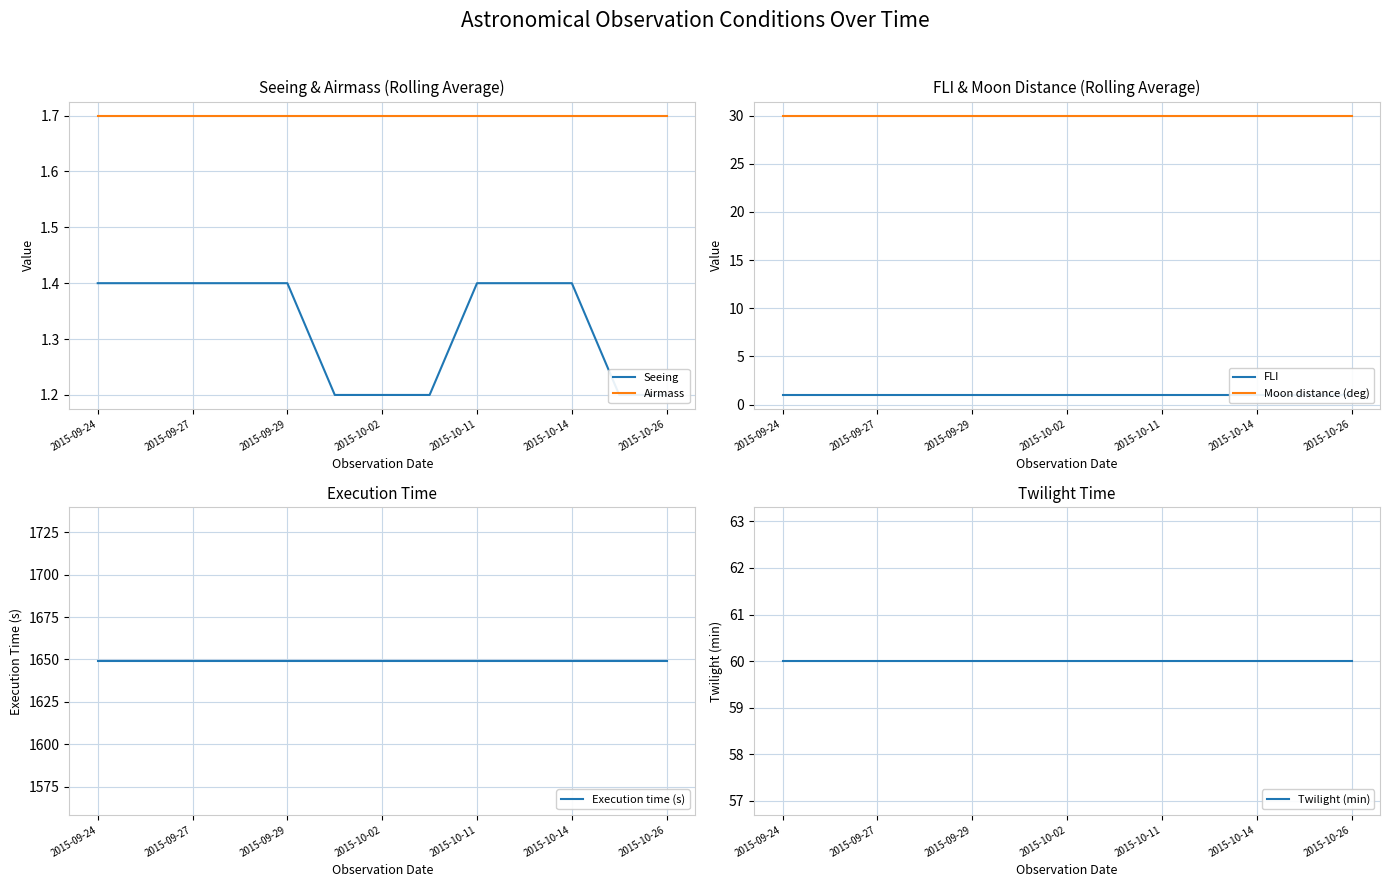

Which series has the largest range (max minus min)?

Seeing